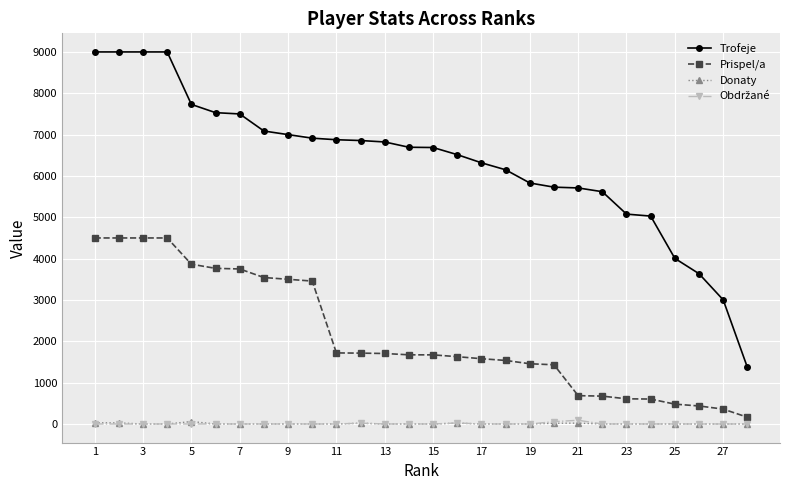

Which series has the largest range (max minus min)?

Trofeje